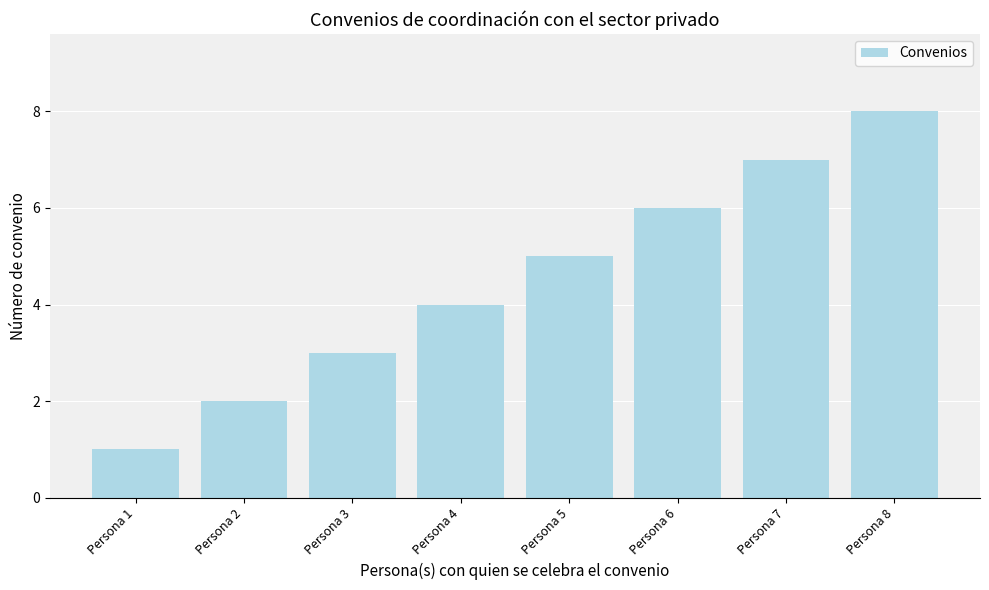

What is the maximum value shown in the chart?

8